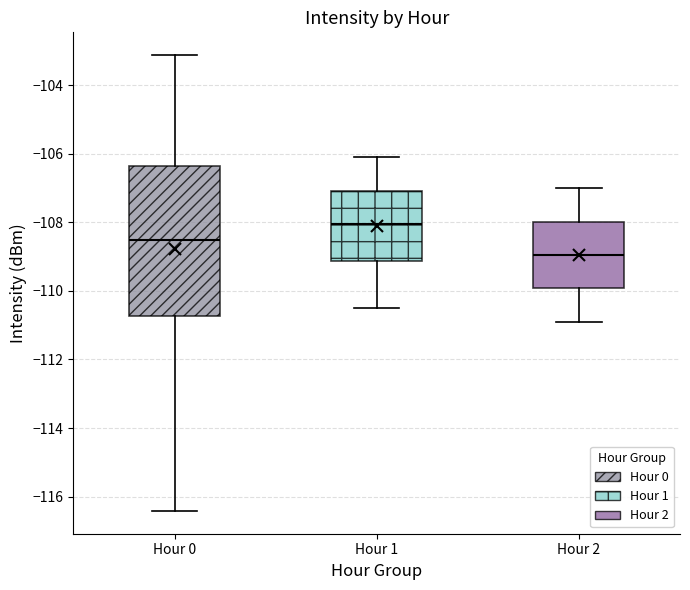

Reading left to right, read every box against the y-axis: the position of its median line, the range the box covers, and the ends of its whiskers. The values are not printed on the chart, so give them approximately, as read against the axis.

Hour 0: median -108.6, box -110.8 to -106.4, whiskers -116.4 to -103.2
Hour 1: median -108.0, box -109.2 to -107.0, whiskers -110.4 to -106.0
Hour 2: median -109.0, box -110.0 to -108.0, whiskers -110.8 to -107.0